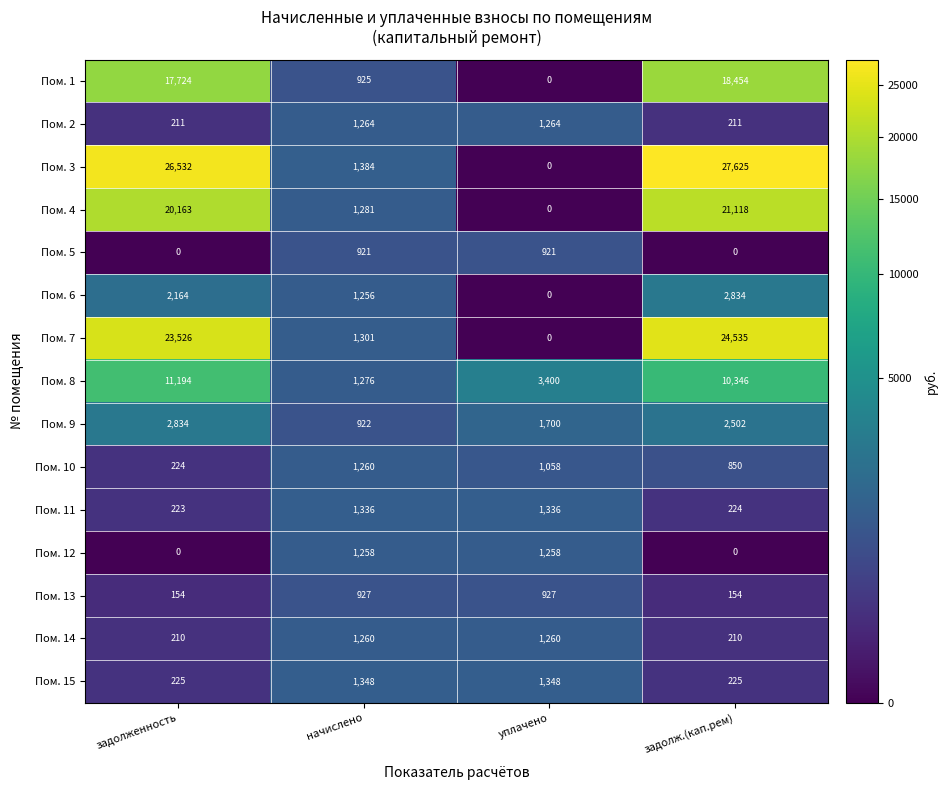

What is the maximum value shown in the chart?

27625